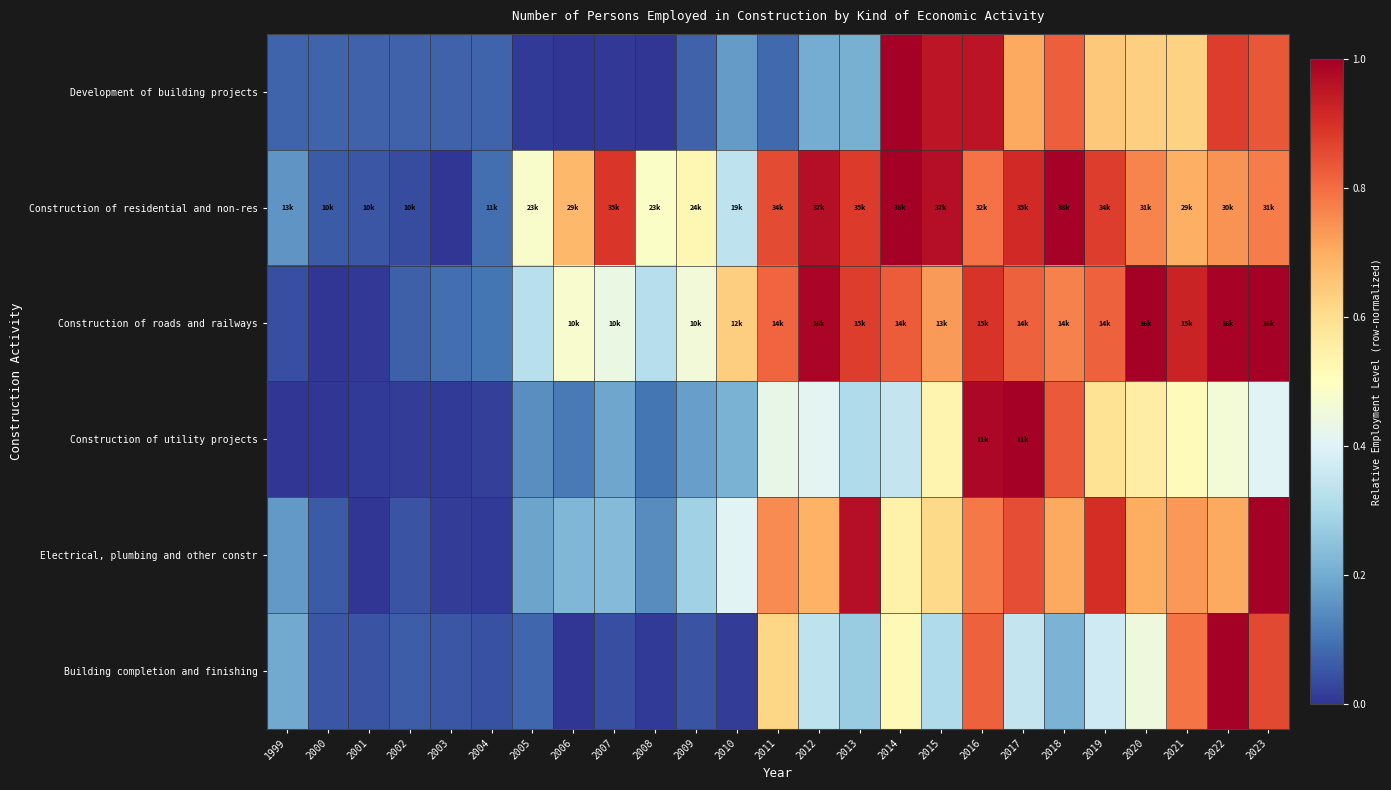

Count the number of categories in the chart.

25